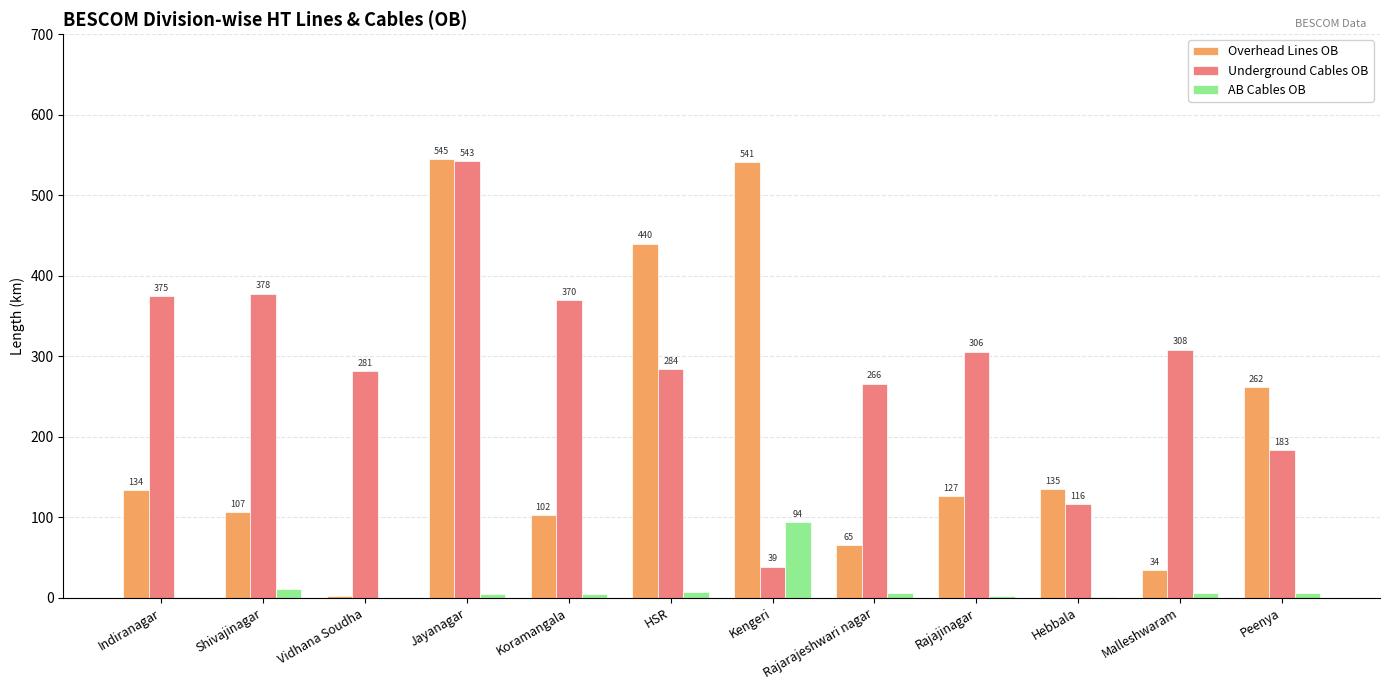

The value of Overhead Lines OB at Kengeri is 540.9. True or false?

True